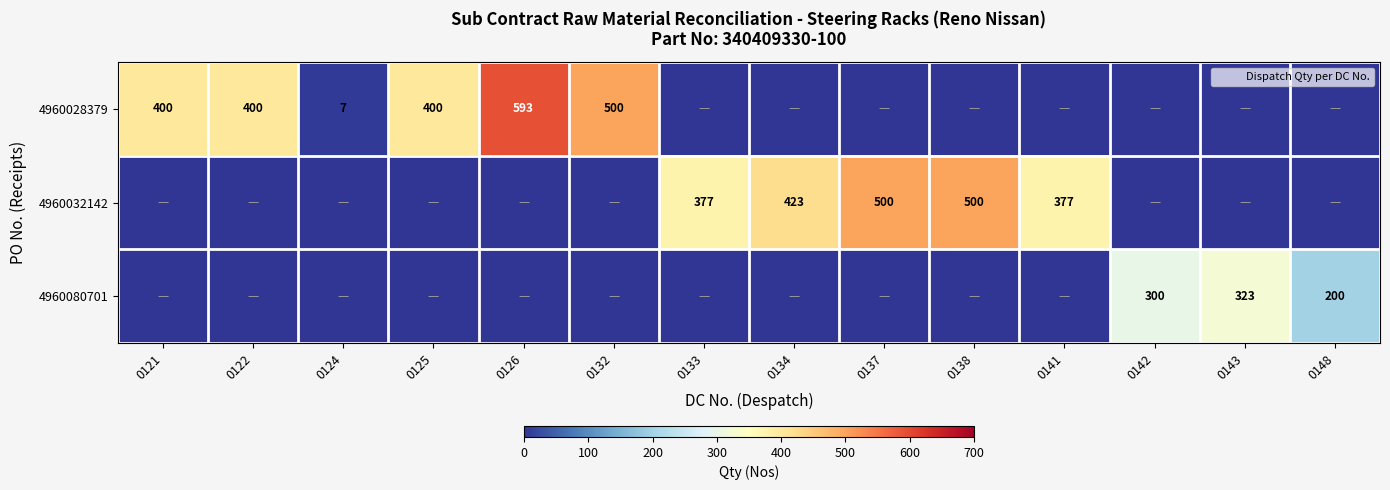

What is the sum of the 4960028379 values at 0124 and 0137?

7